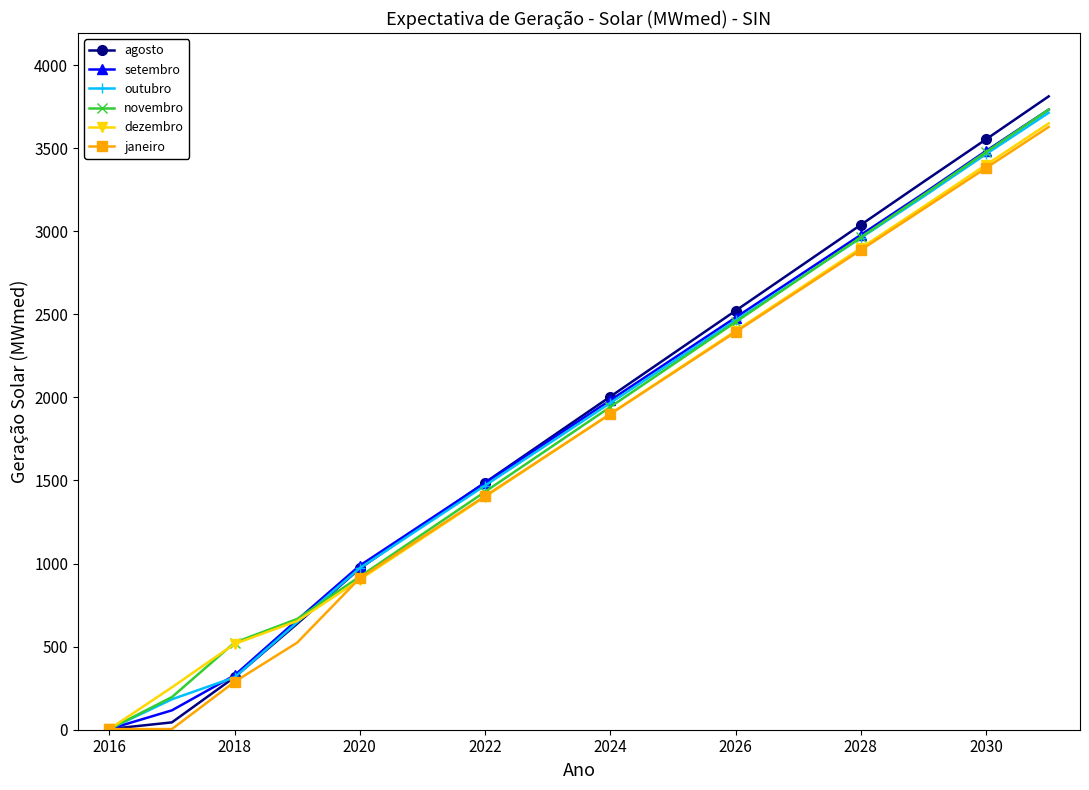

What is the value of the janeiro point at the 10th from the left?

2146.4